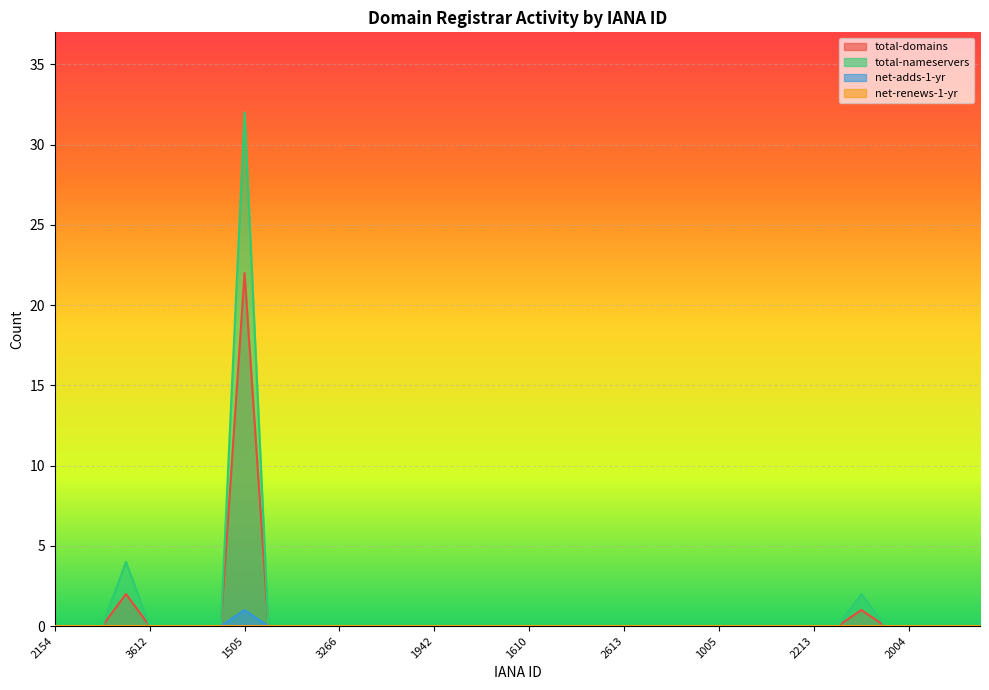

Which has a higher value, 1791 or 2213?

1791